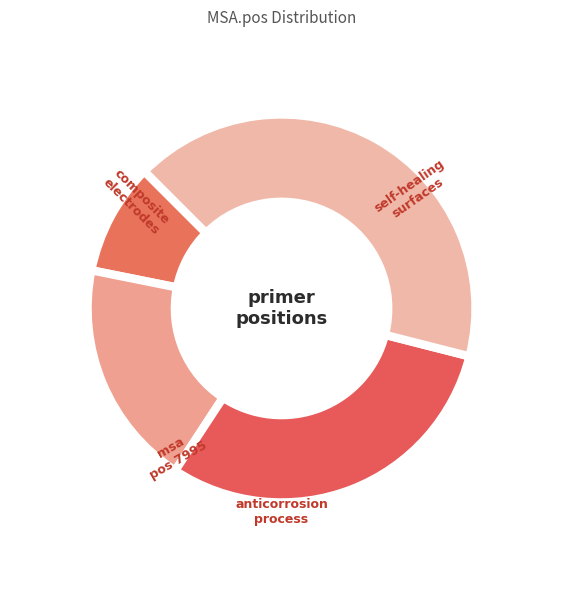

How many segments does this pie chart have?

4